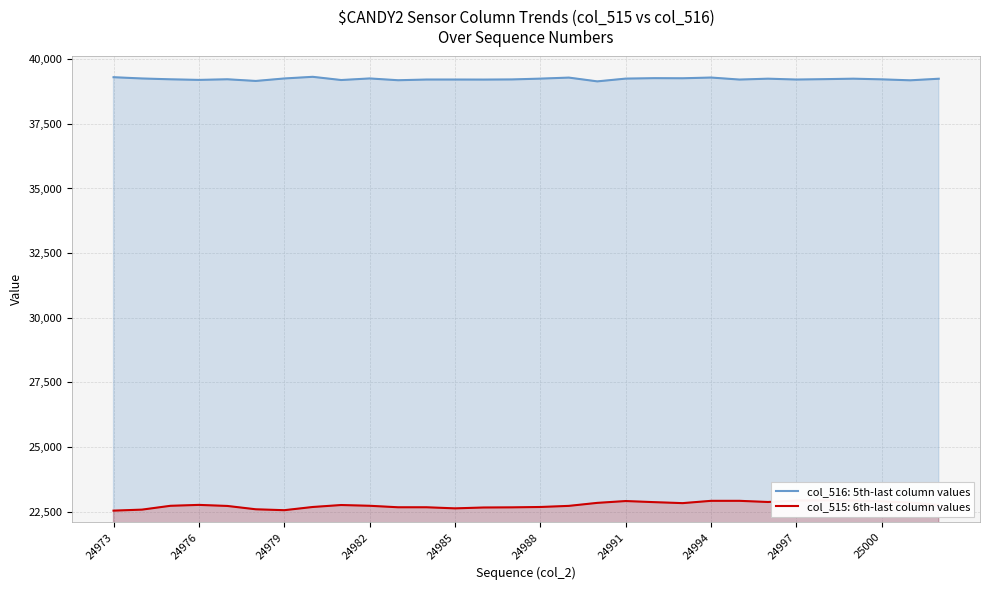

Does the chart display data point markers on the line(s)?

No